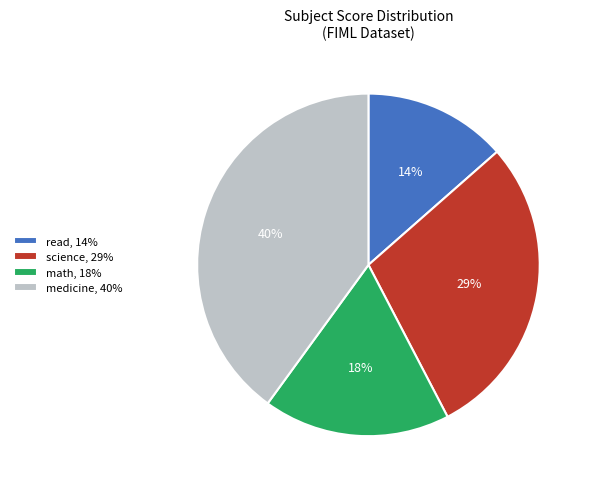

What is the largest slice in the pie chart?

medicine